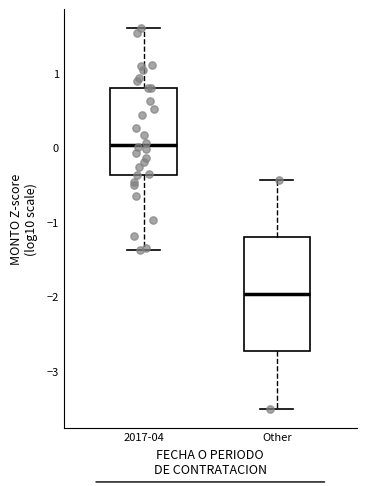

Where is the lower edge of the box for 2017-04 on the y-axis? The values are not printed on the chart, so give them approximately, as read against the axis.

-0.4